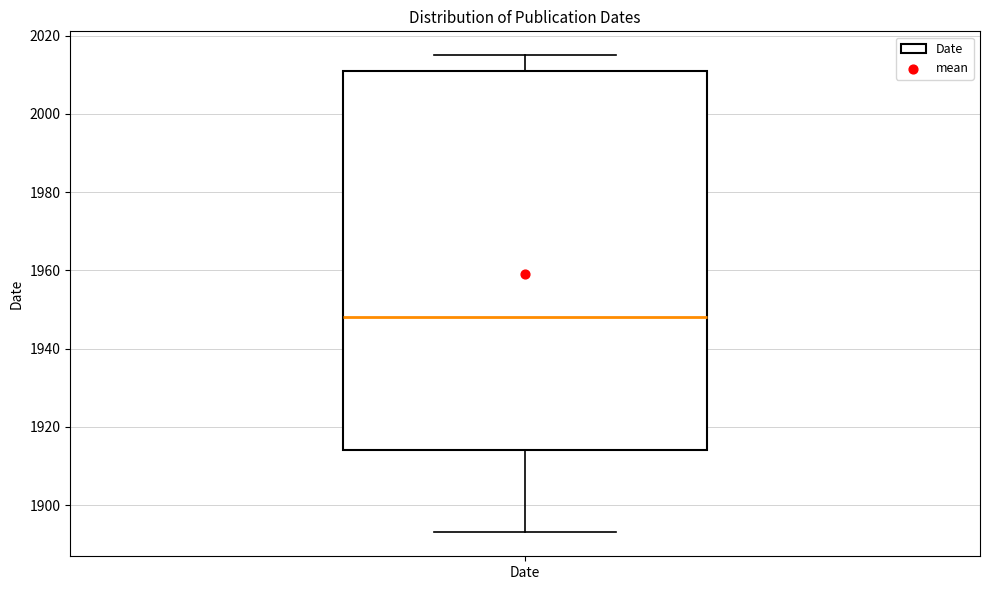

Read this box plot against the y-axis: the position of the median line, the range covered by the box, and the ends of both whiskers. The values are not printed on the chart, so give them approximately, as read against the axis.

median 1948, box 1914 to 2012, whiskers 1894 to 2016